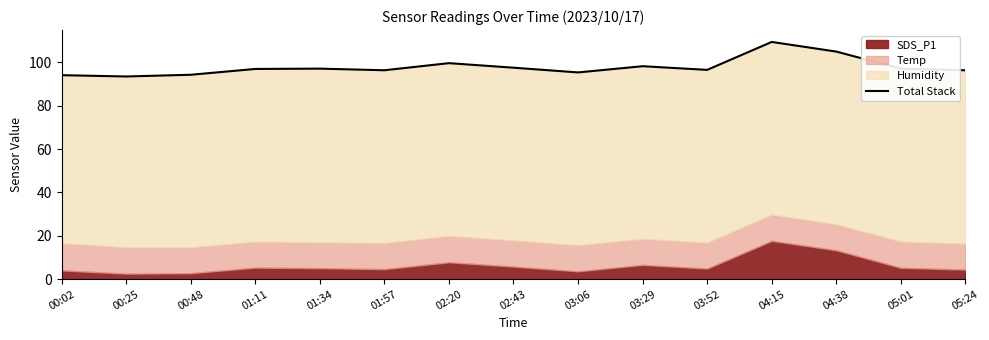

Reading left to right, what are all the values shown in this chart?

94.1	93.5	94.3	97.0	97.2	96.4	99.7	97.6	95.4	98.3	96.6	109.5	105.0	97.1	96.4